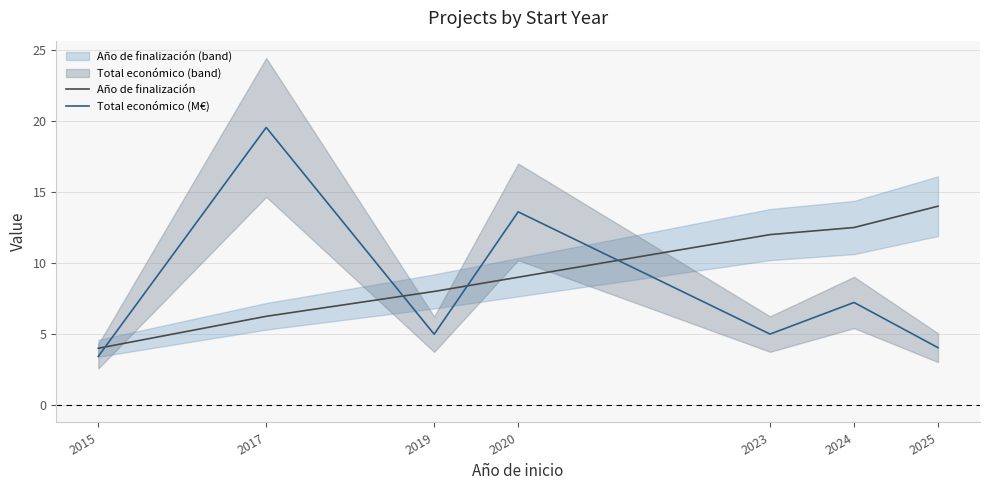

What is the value of the Año de finalización point at the 5th from the left?

12.0